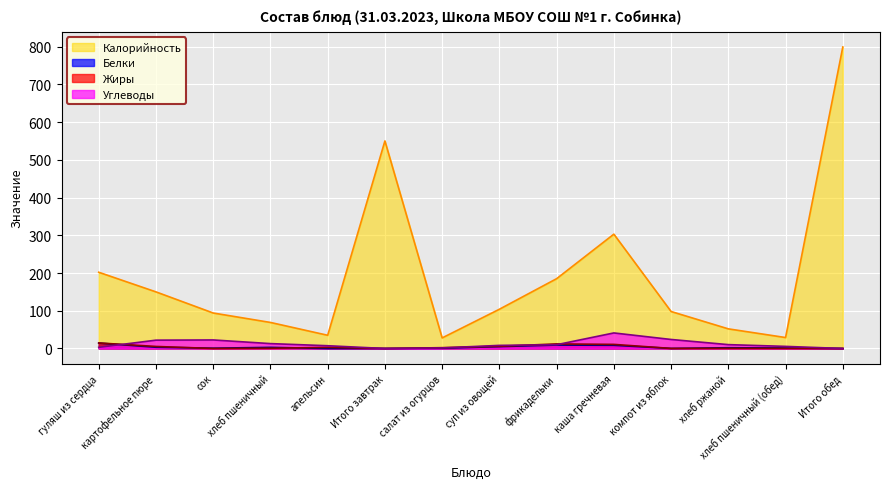

What is the maximum value shown in the chart?

799.0